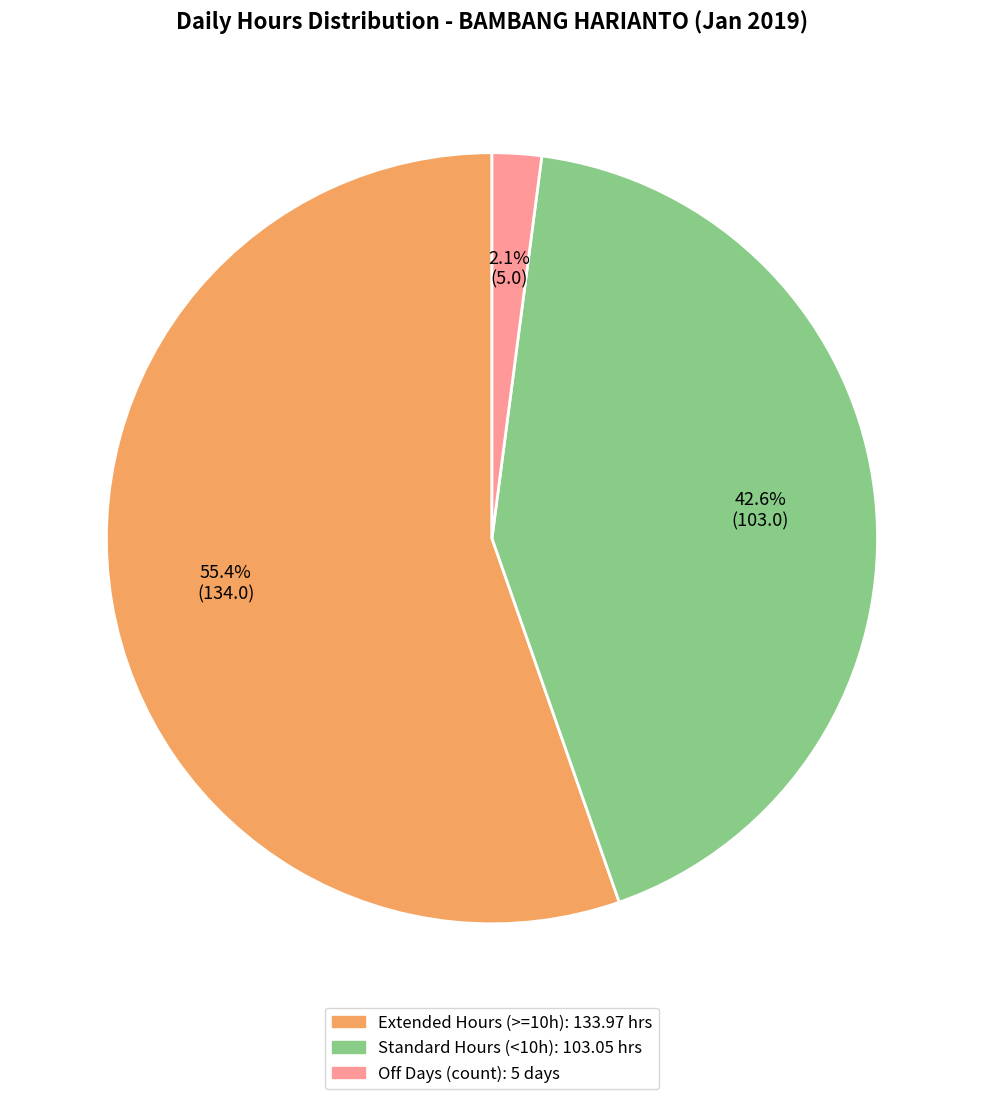

How many slices are in this pie chart?

3